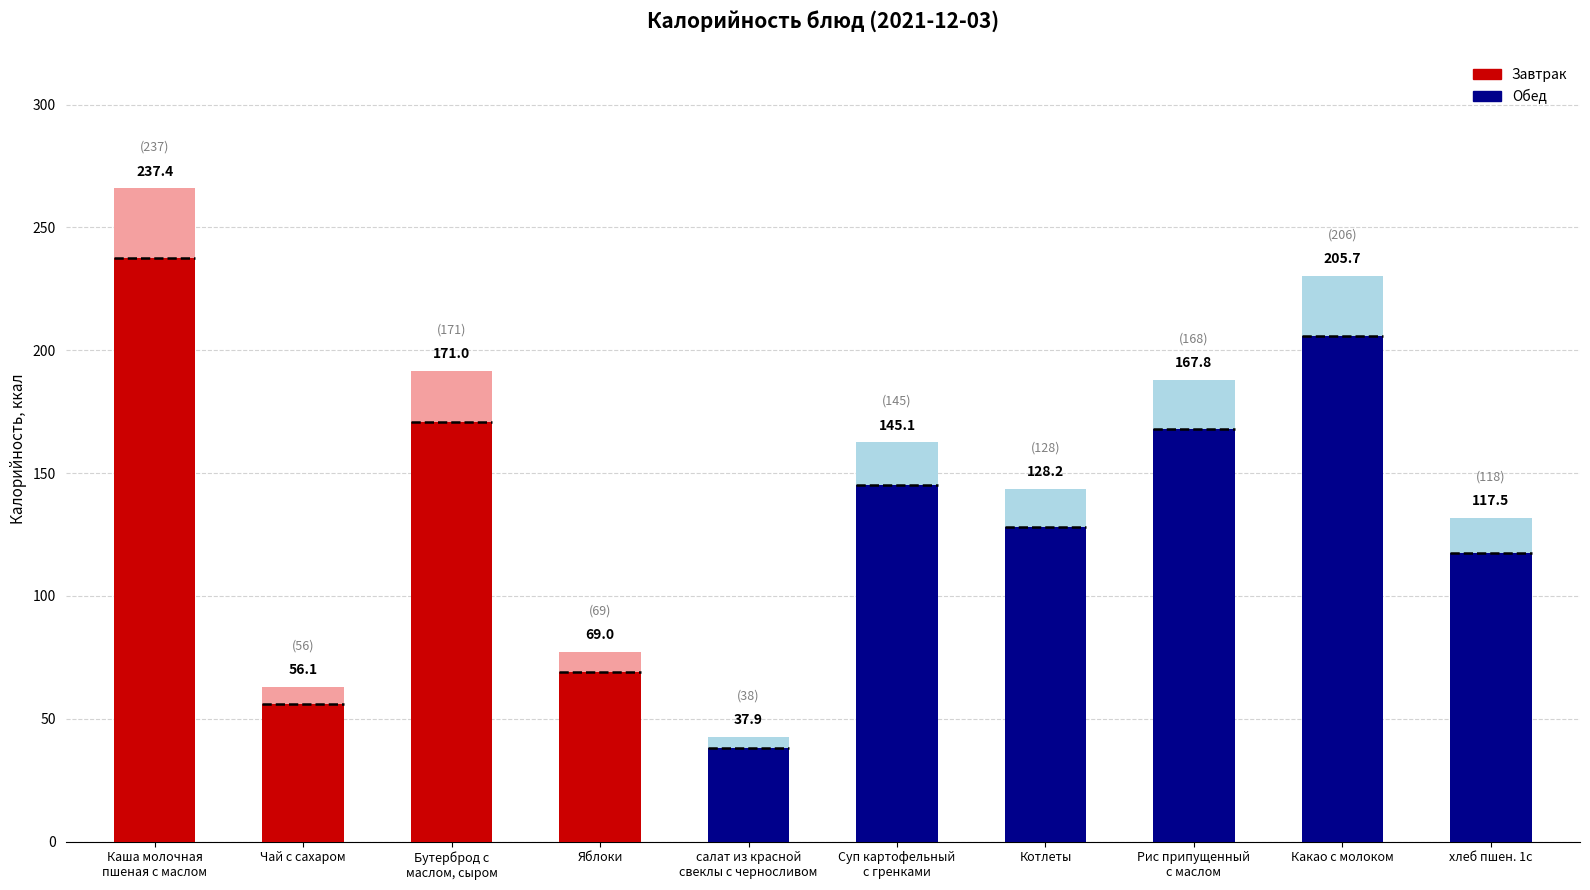

Reading left to right, extract all data points from this chart.

Завтрак: Каша молочная
пшеная с маслом=237.4	Чай с сахаром=56.1	Бутерброд с
маслом, сыром=171.0	Яблоки=69.0	салат из красной
свеклы с черносливом=0.0	Суп картофельный
с гренками=0.0	Котлеты=0.0	Рис припущенный
с маслом=0.0	Какао с молоком=0.0	хлеб пшен. 1с=0.0
Обед: Каша молочная
пшеная с маслом=0.0	Чай с сахаром=0.0	Бутерброд с
маслом, сыром=0.0	Яблоки=0.0	салат из красной
свеклы с черносливом=37.9	Суп картофельный
с гренками=145.1	Котлеты=128.2	Рис припущенный
с маслом=167.8	Какао с молоком=205.7	хлеб пшен. 1с=117.5